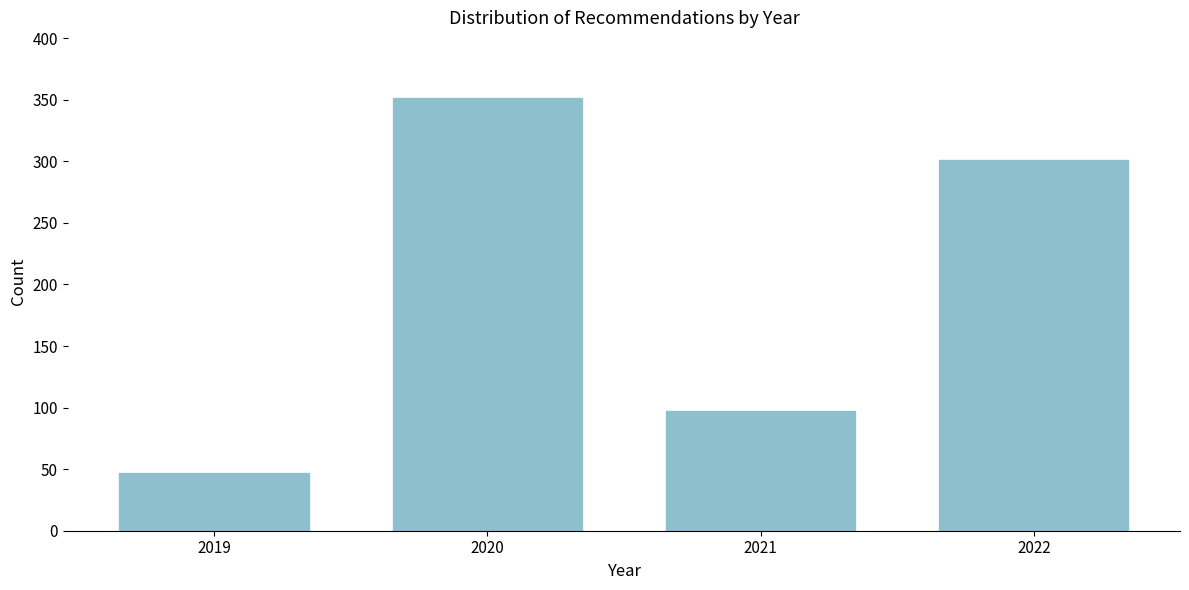

Reading left to right, what are all the values shown in this chart?

48	352	98	302